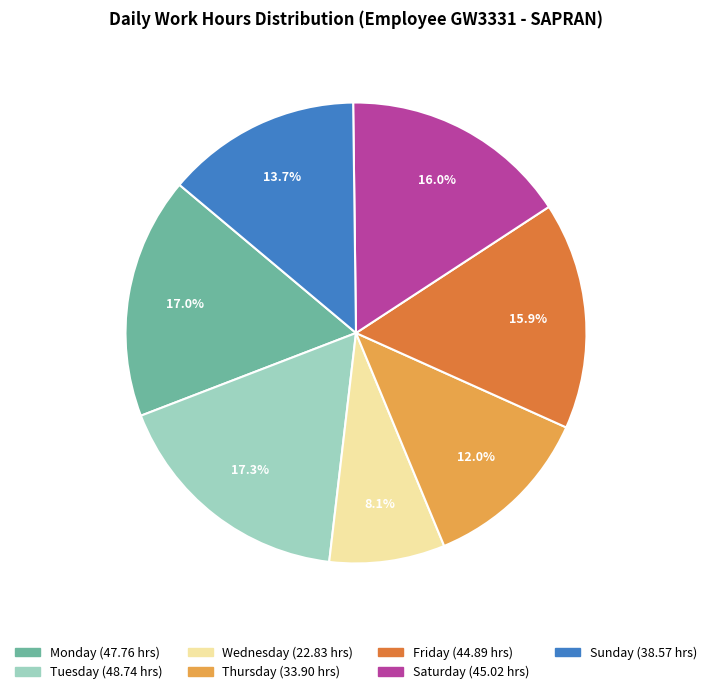

Is there any slice that represents more than half of the pie?

No